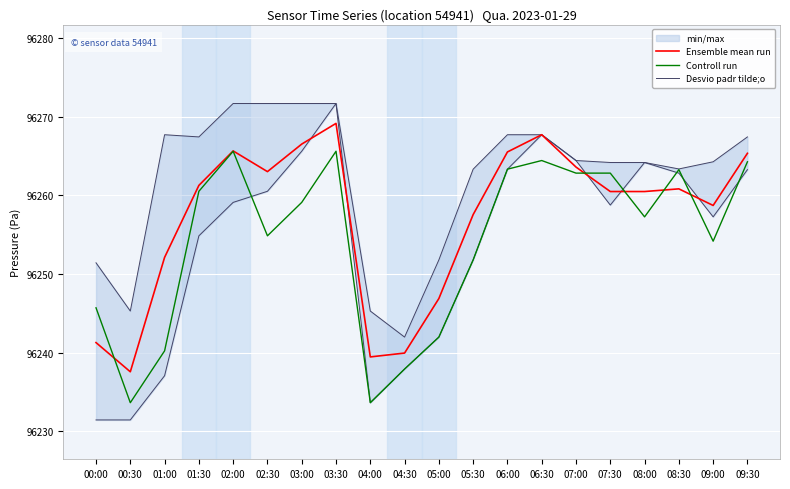

True or false: Ensemble mean run has a value of 58471.5 at 09:30.

False